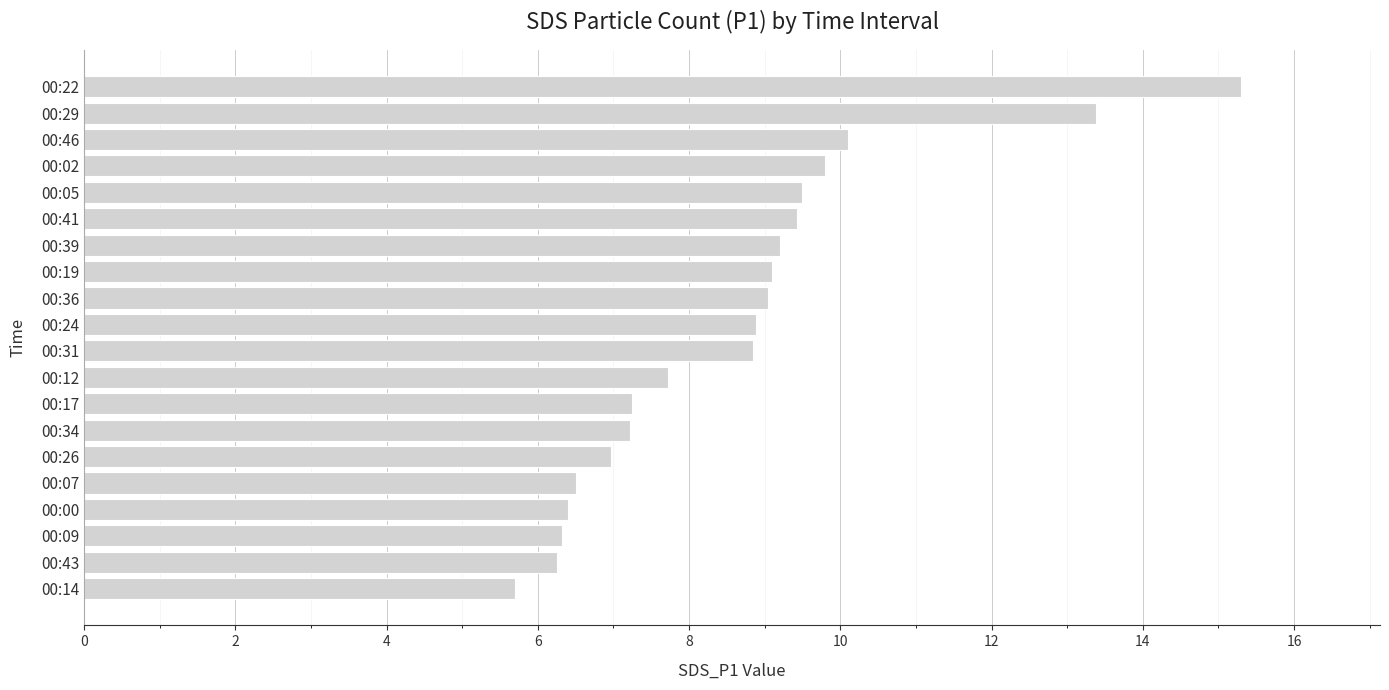

Is it true that the value at 00:31 is 8.8?

True